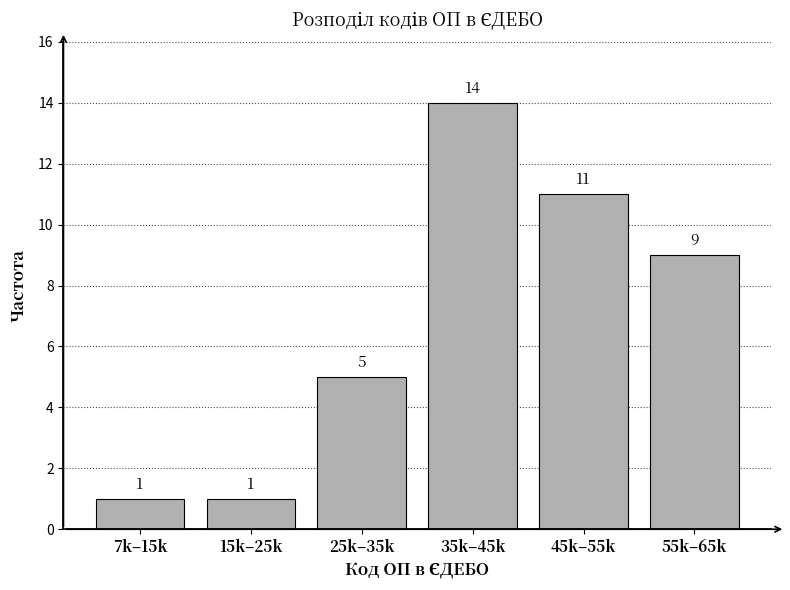

Reading left to right, what are all the values shown in this chart?

7k–15k=1	15k–25k=1	25k–35k=5	35k–45k=14	45k–55k=11	55k–65k=9